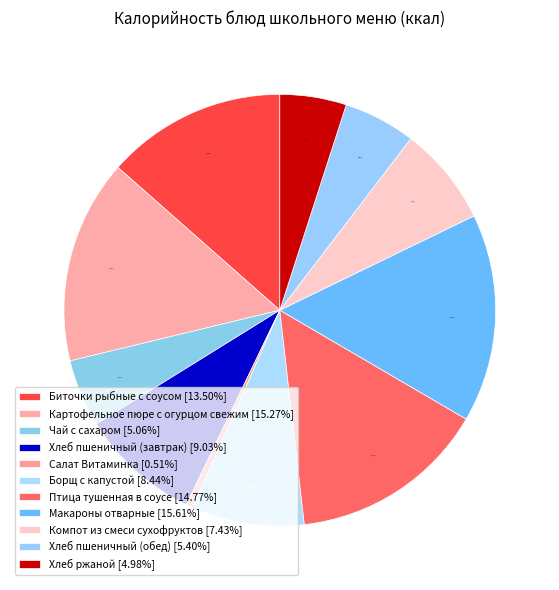

Which category has the biggest portion of the pie?

Макароны отварные